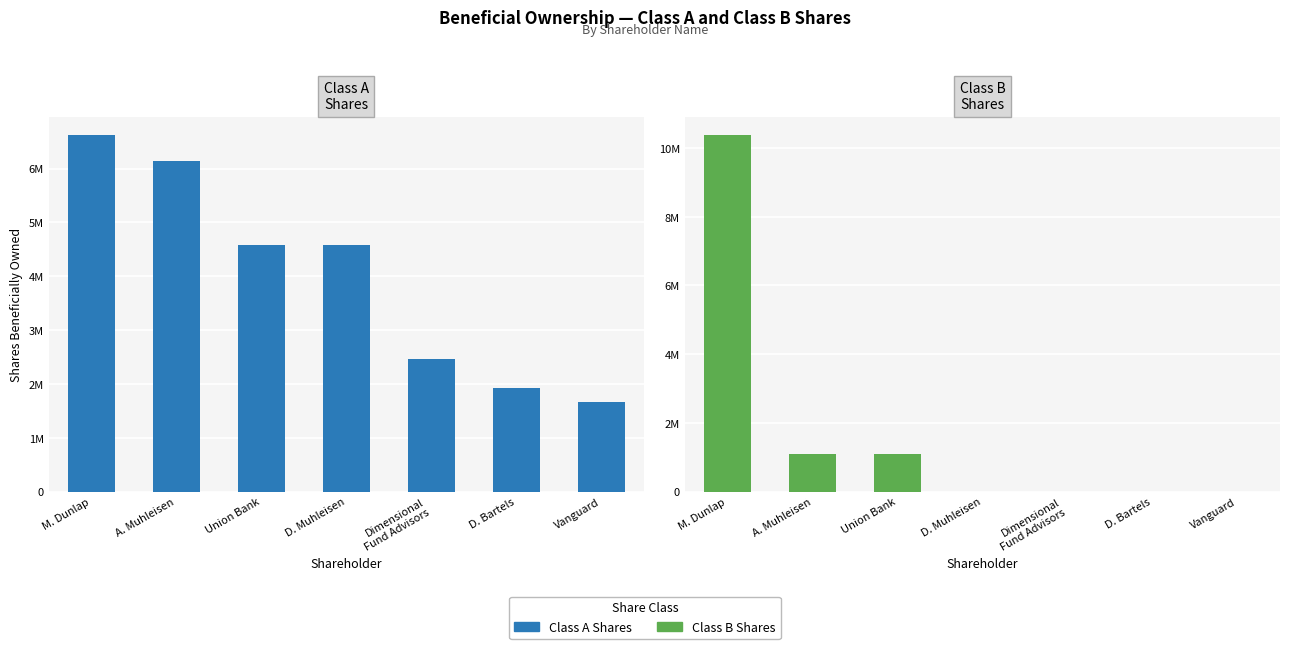

Reading left to right, extract all data points from this chart.

Class A Shares: M. Dunlap=6630228	A. Muhleisen=6144235	Union Bank=4573296	D. Muhleisen=4580299	Dimensional
Fund Advisors=2462778	D. Bartels=1916487	Vanguard=1673652
Class B Shares: M. Dunlap=10389437	A. Muhleisen=1102738	Union Bank=1102738	D. Muhleisen=0	Dimensional
Fund Advisors=0	D. Bartels=0	Vanguard=0